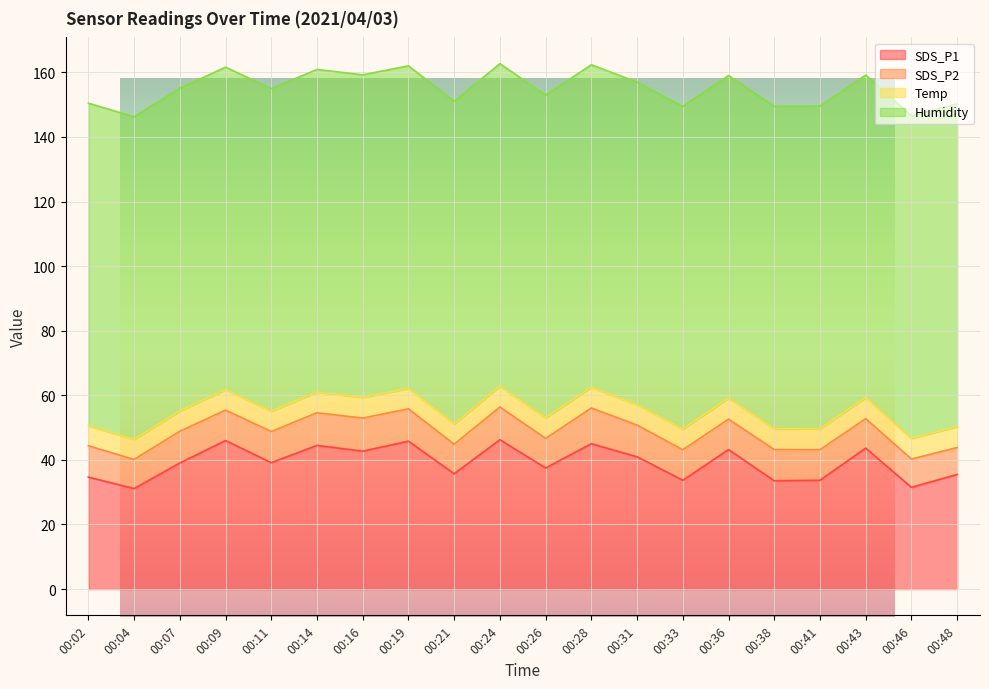

Between 00:26 and 00:46, which series saw the biggest shift?

SDS_P1